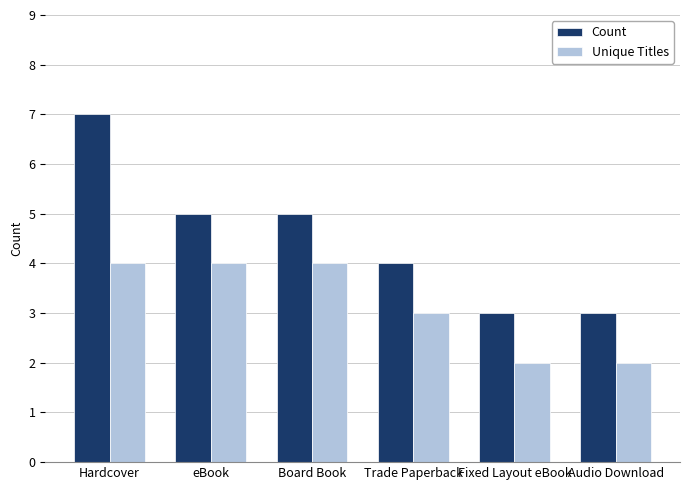

The Unique Titles series shows 2 at Fixed Layout eBook. True or false?

True